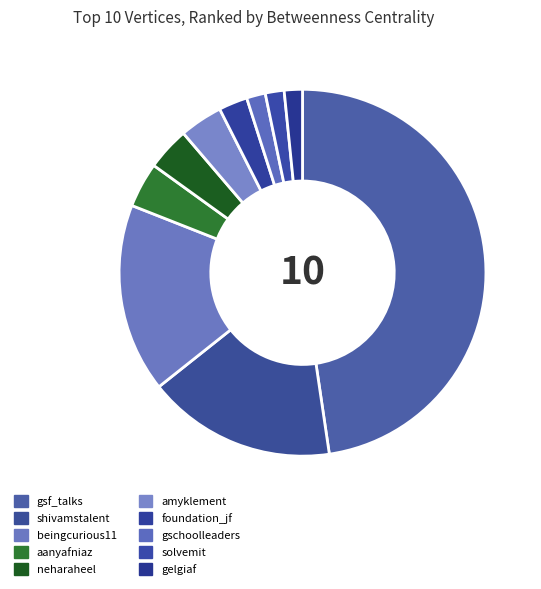

Does any single category account for the majority?

No